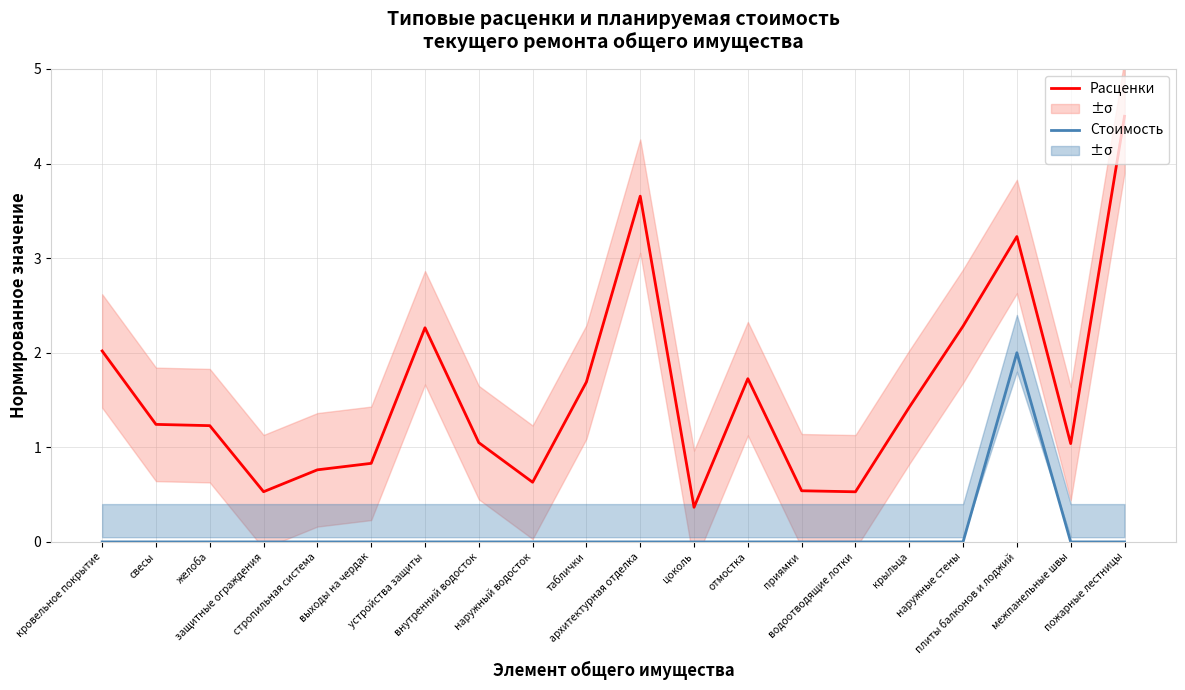

How many series are shown in this chart?

2